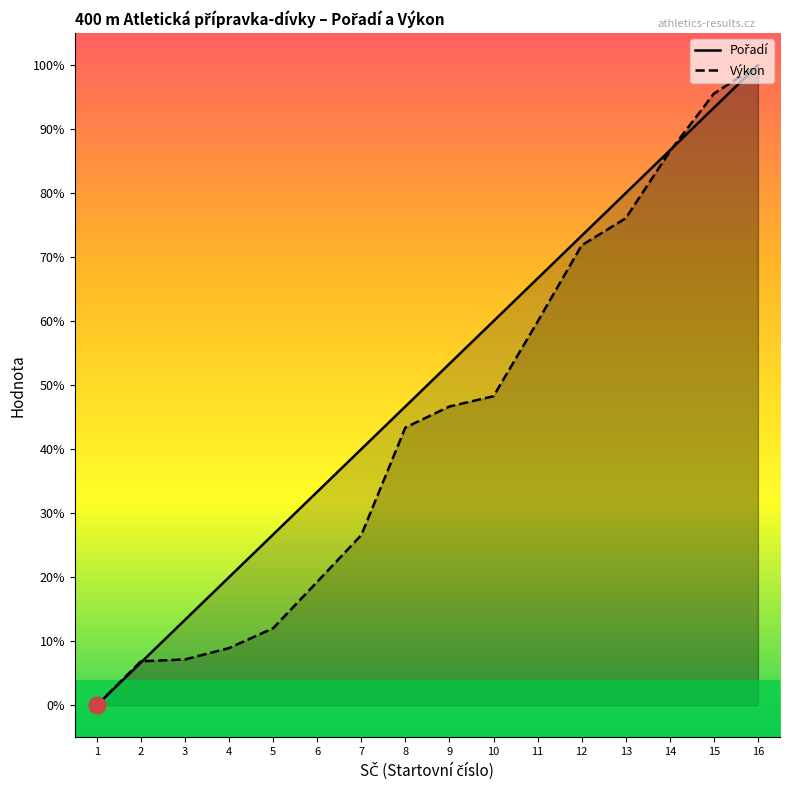

Which series has the largest range (max minus min)?

Pořadí